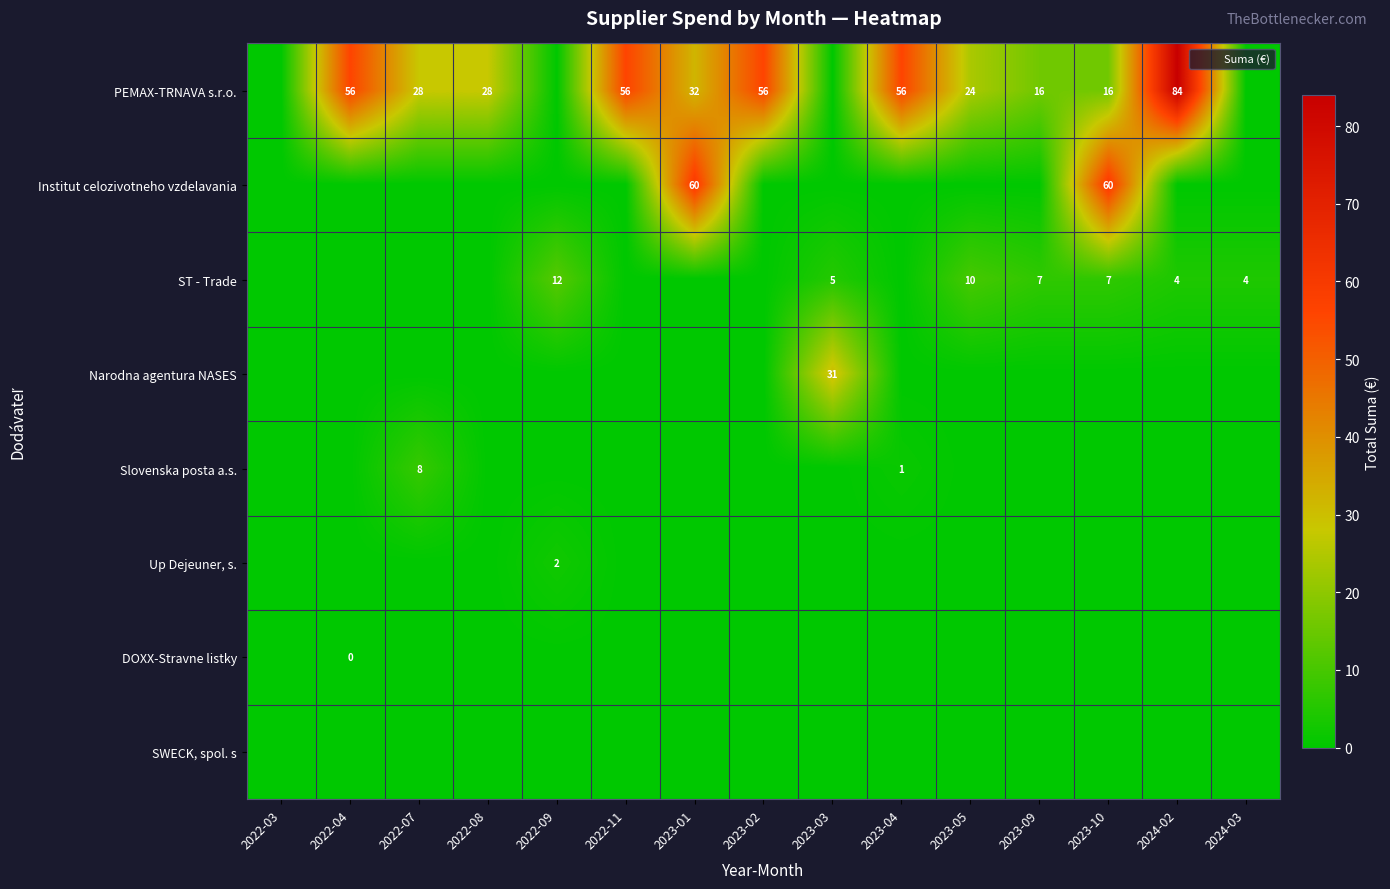

Between 2022-08 and 2023-05, which series saw the biggest shift?

ST - Trade